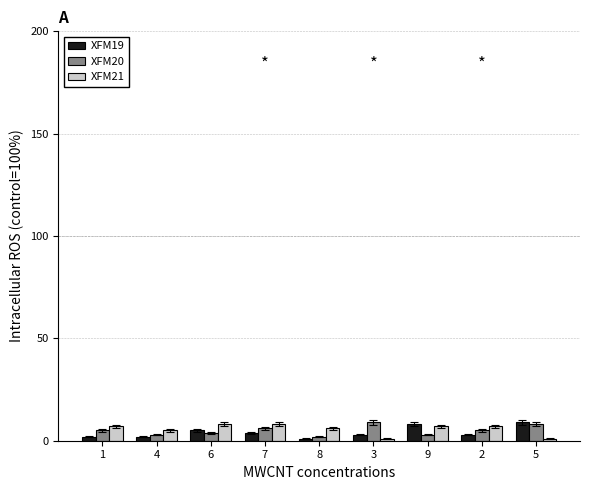

What is the sum of all XFM21 values?

50